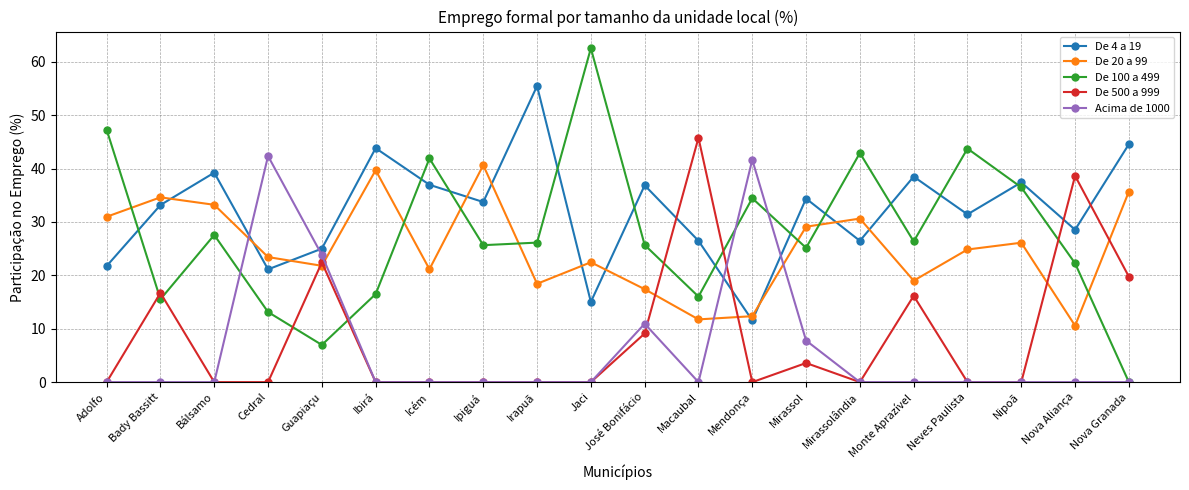

In De 100 a 499, how many points are higher than both neighbors (excluding endpoints)?

6